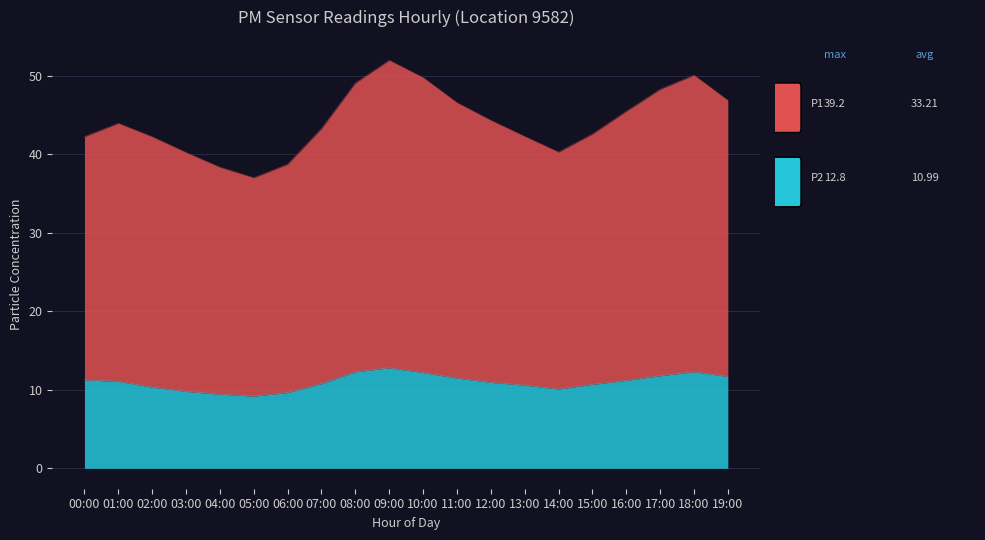

How many interior local peaks (higher than both neighbors) does the data have?

2